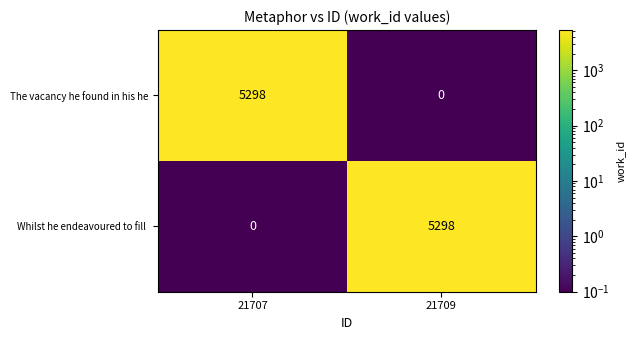

Read the The vacancy he found in his he value at 21707, to the nearest 10.

5300